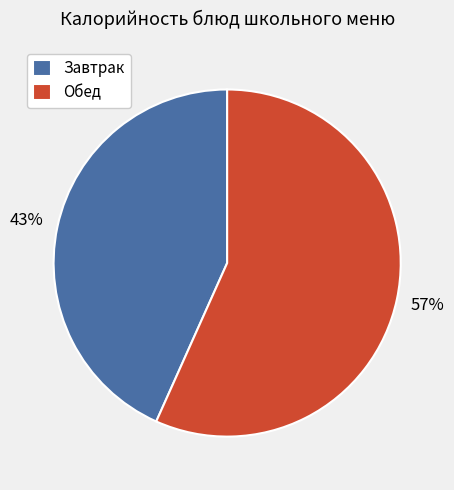

Approximately how many times larger is the value at Обед compared to Завтрак?

1.3